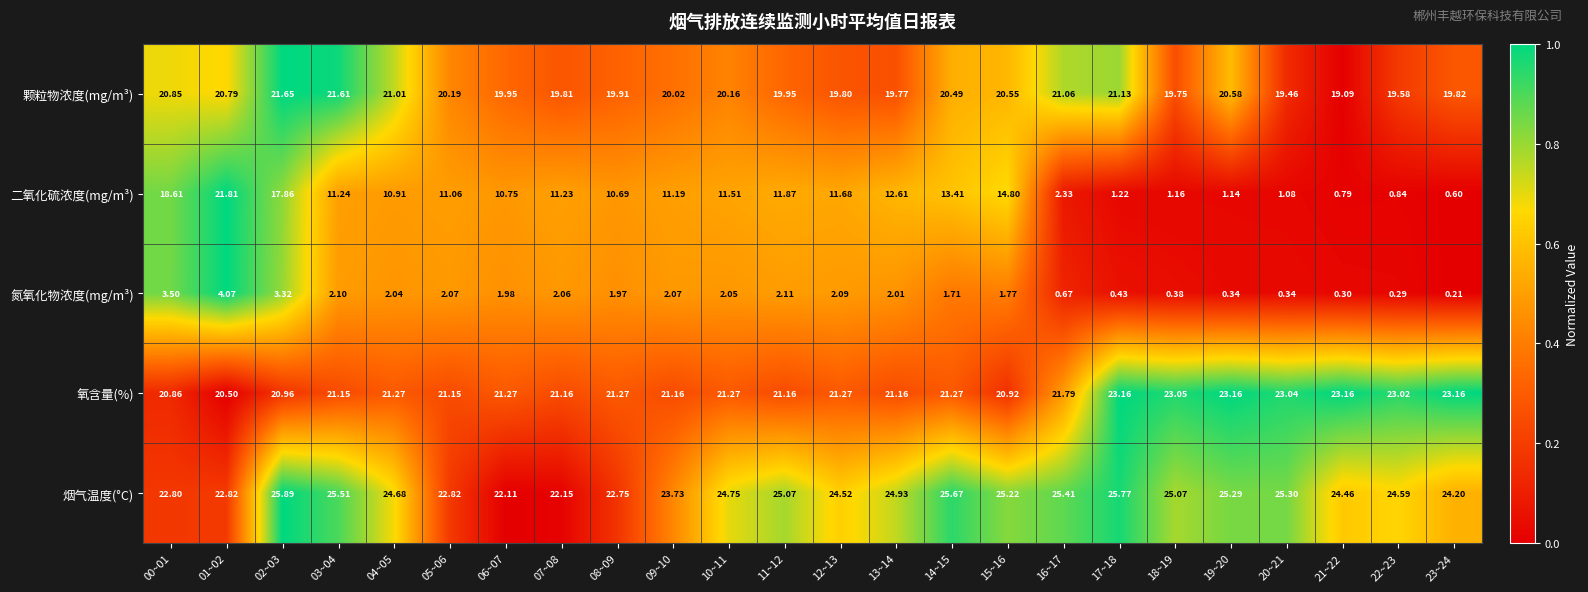

Between 03~04 and 13~14, which series saw the biggest shift?

颗粒物浓度(mg/m³)